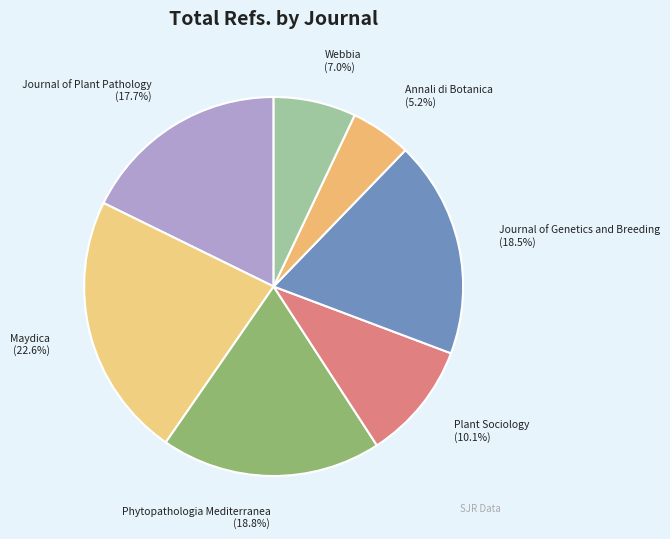

Count the number of slices in the pie.

7